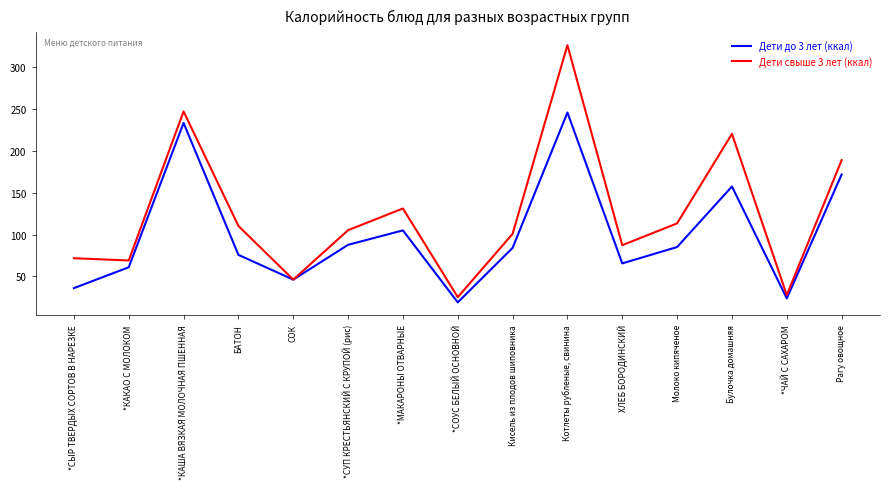

What is the spread (max minus min) of values at *КАКАО С МОЛОКОМ?

8.1